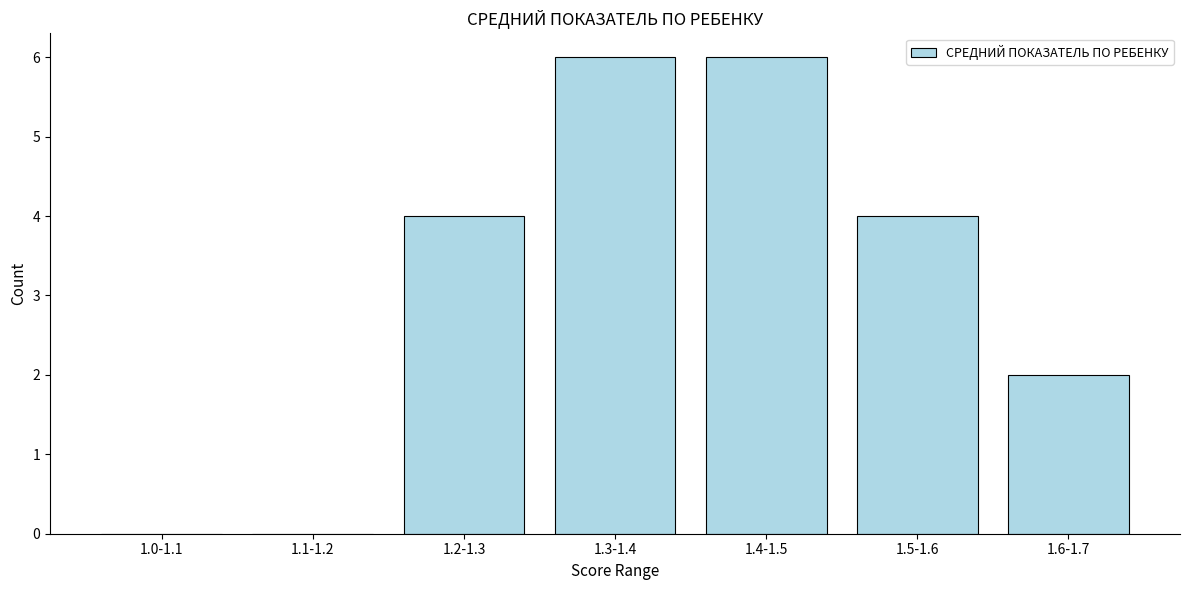

Reading left to right, list all the values displayed in this chart.

1.0-1.1=0	1.1-1.2=0	1.2-1.3=4	1.3-1.4=6	1.4-1.5=6	1.5-1.6=4	1.6-1.7=2